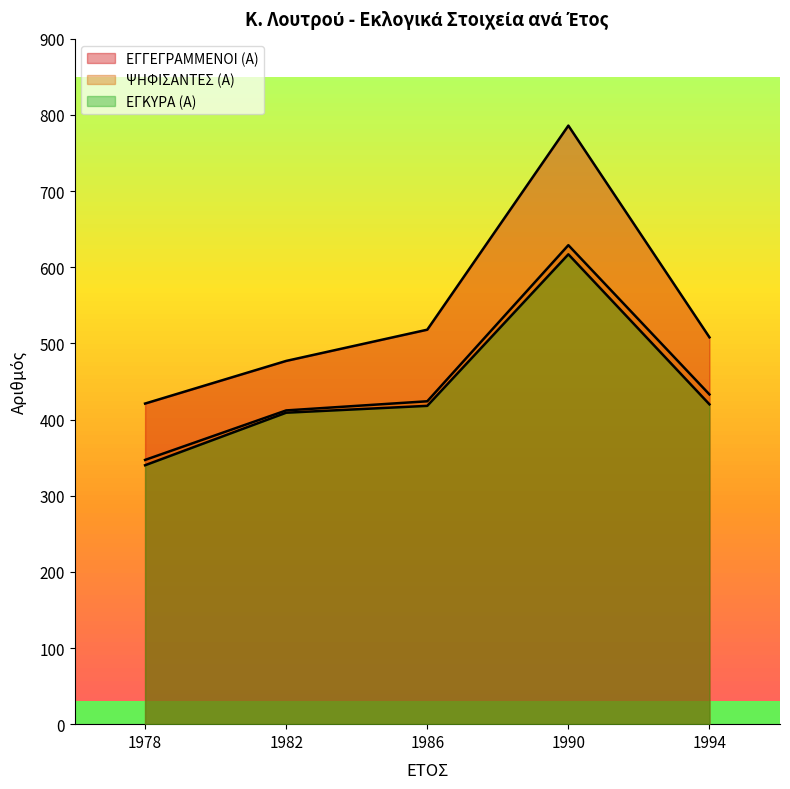

What is the value of the ΕΓΓΕΓΡΑΜΜΕΝΟΙ (Α) point at the 3rd from the left?

518